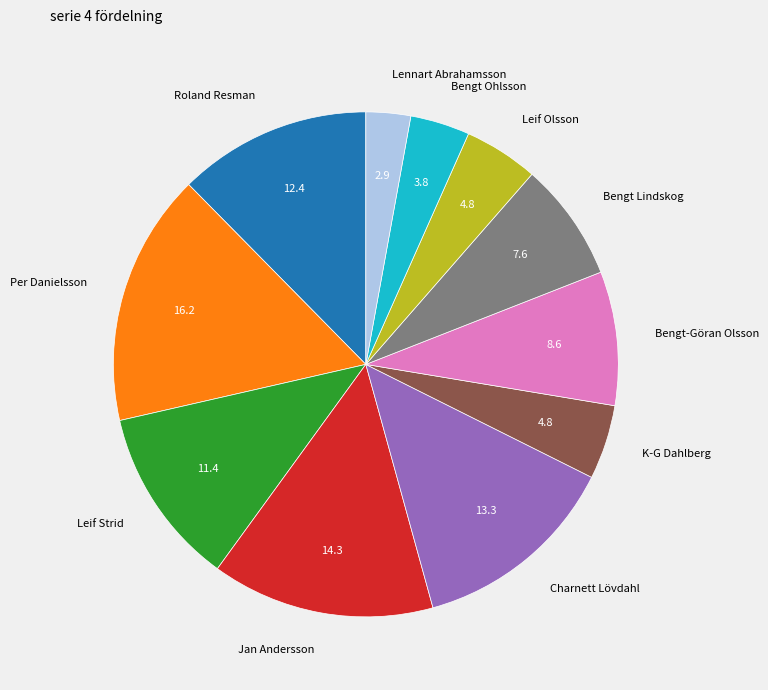

Which has a higher value, Lennart Abrahamsson or Charnett Lövdahl?

Charnett Lövdahl